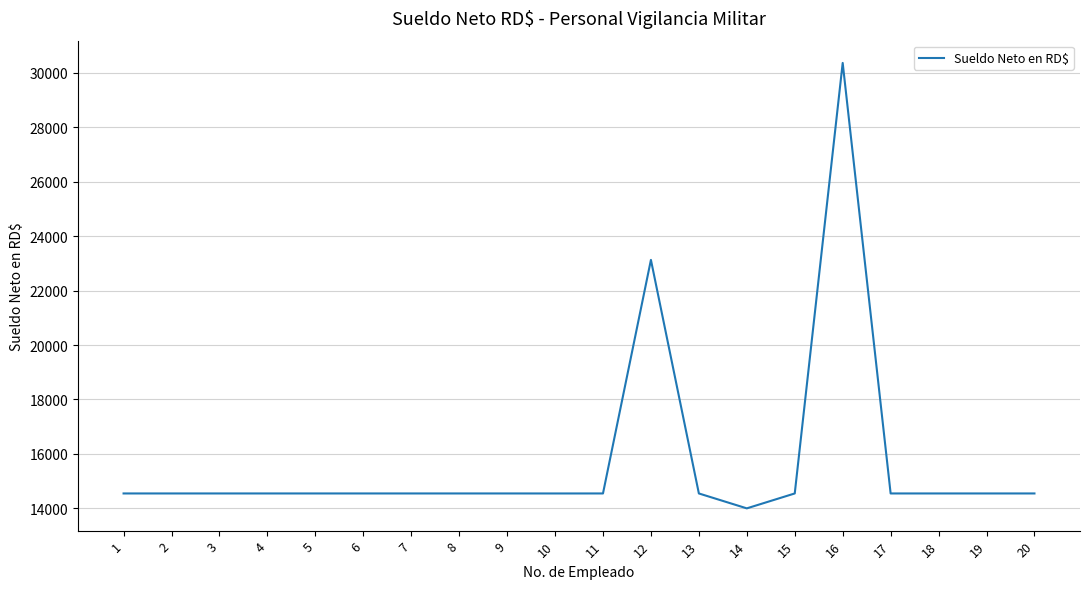

How many categories are shown in the chart?

20